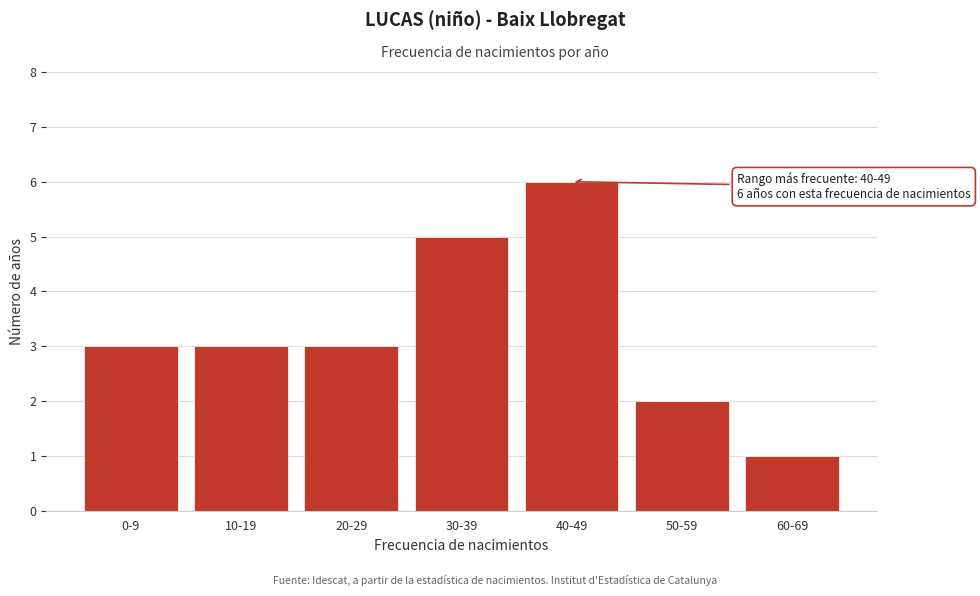

Reading left to right, list all the values displayed in this chart.

0-9=3	10-19=3	20-29=3	30-39=5	40-49=6	50-59=2	60-69=1